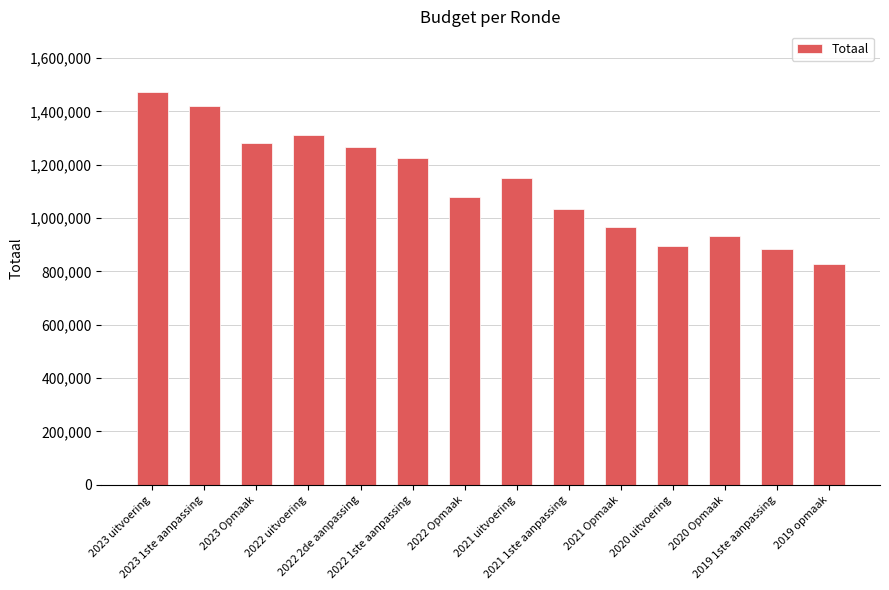

What is the sum of the values at 2021 Opmaak and 2023 1ste aanpassing?

2387351